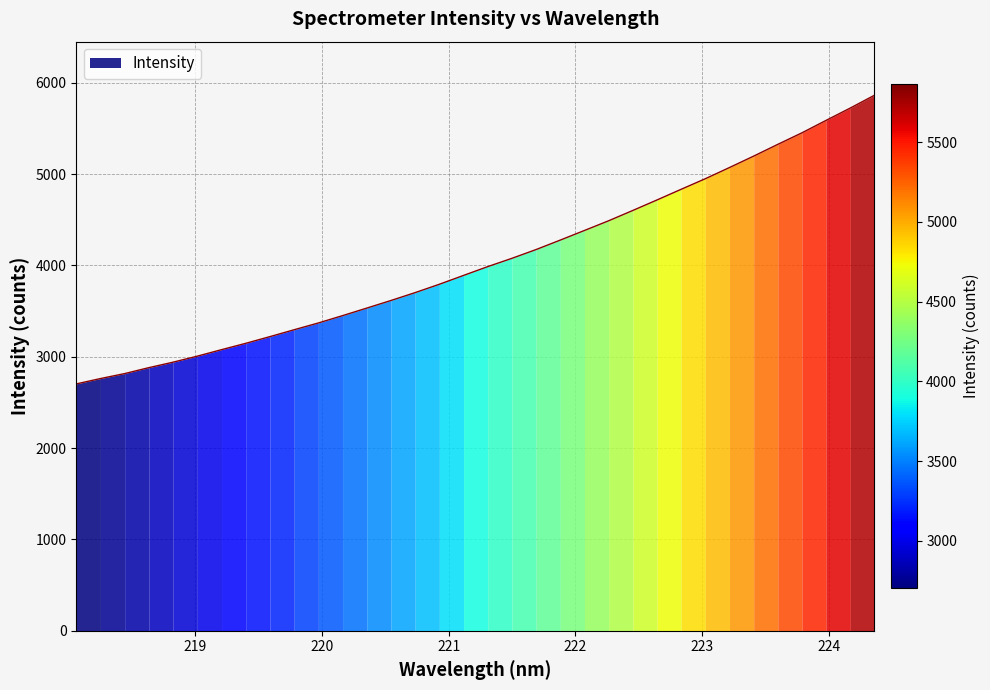

How many distinct data groups are displayed?

1